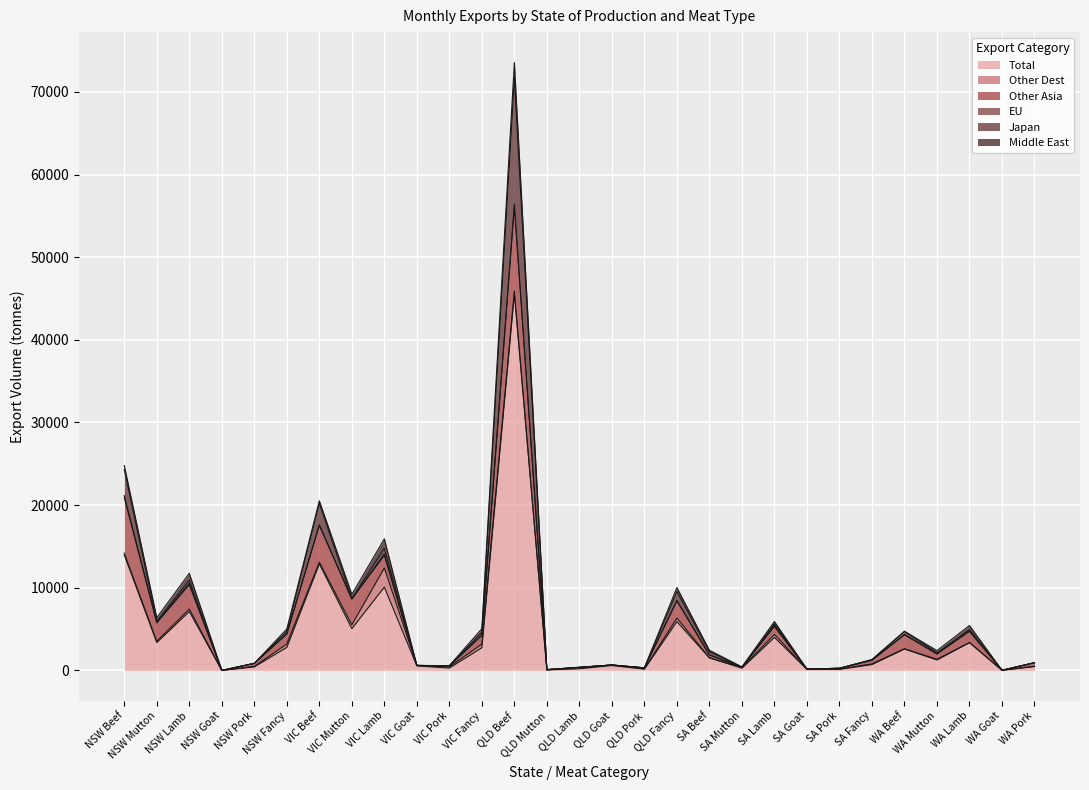

What is the difference between the highest and lowest values at VIC Mutton?

5051.1